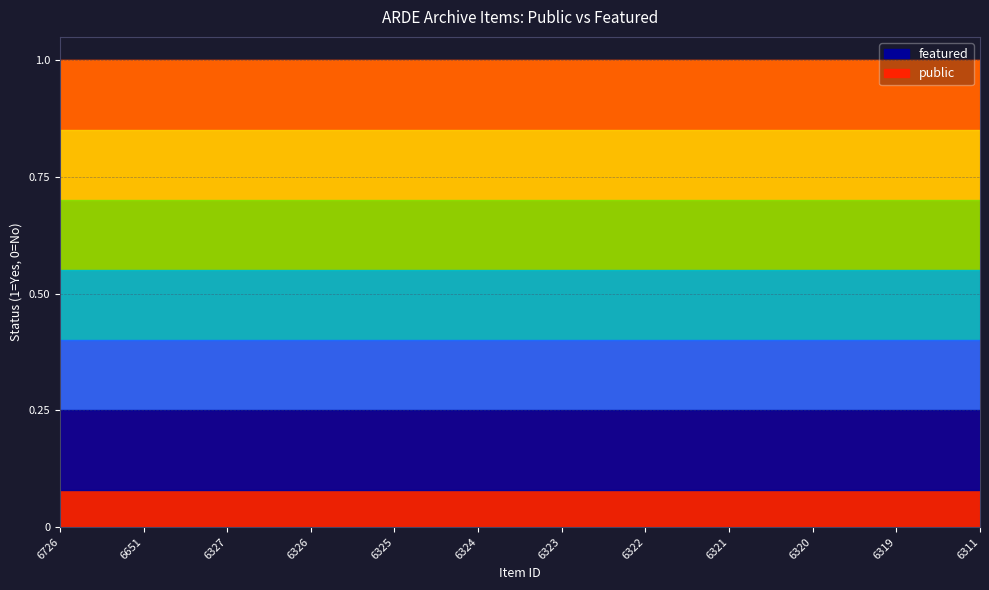

Which category has the lowest value across all series?

6651